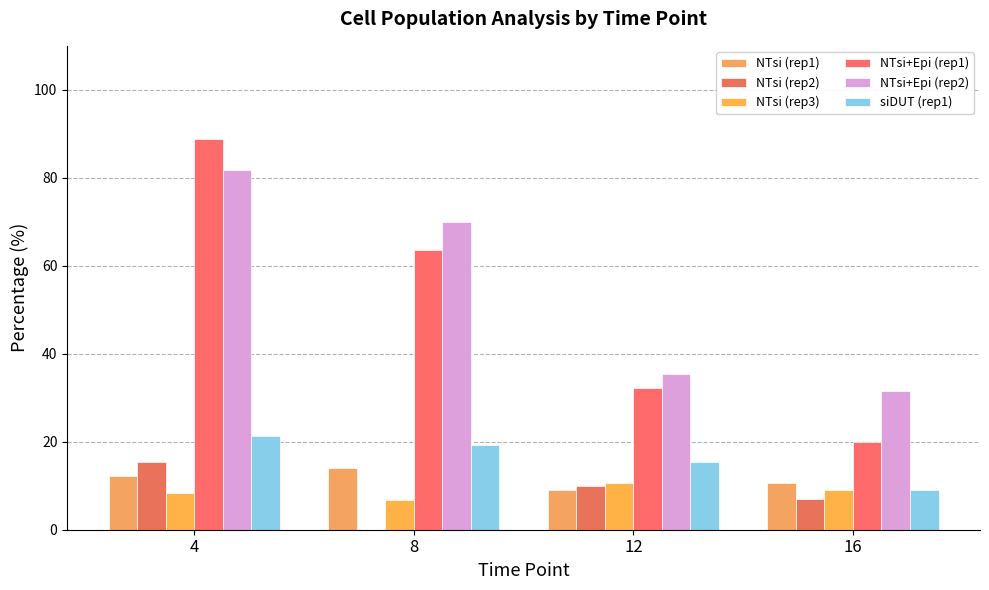

How many NTsi (rep1) values are between 10 and 14?

3